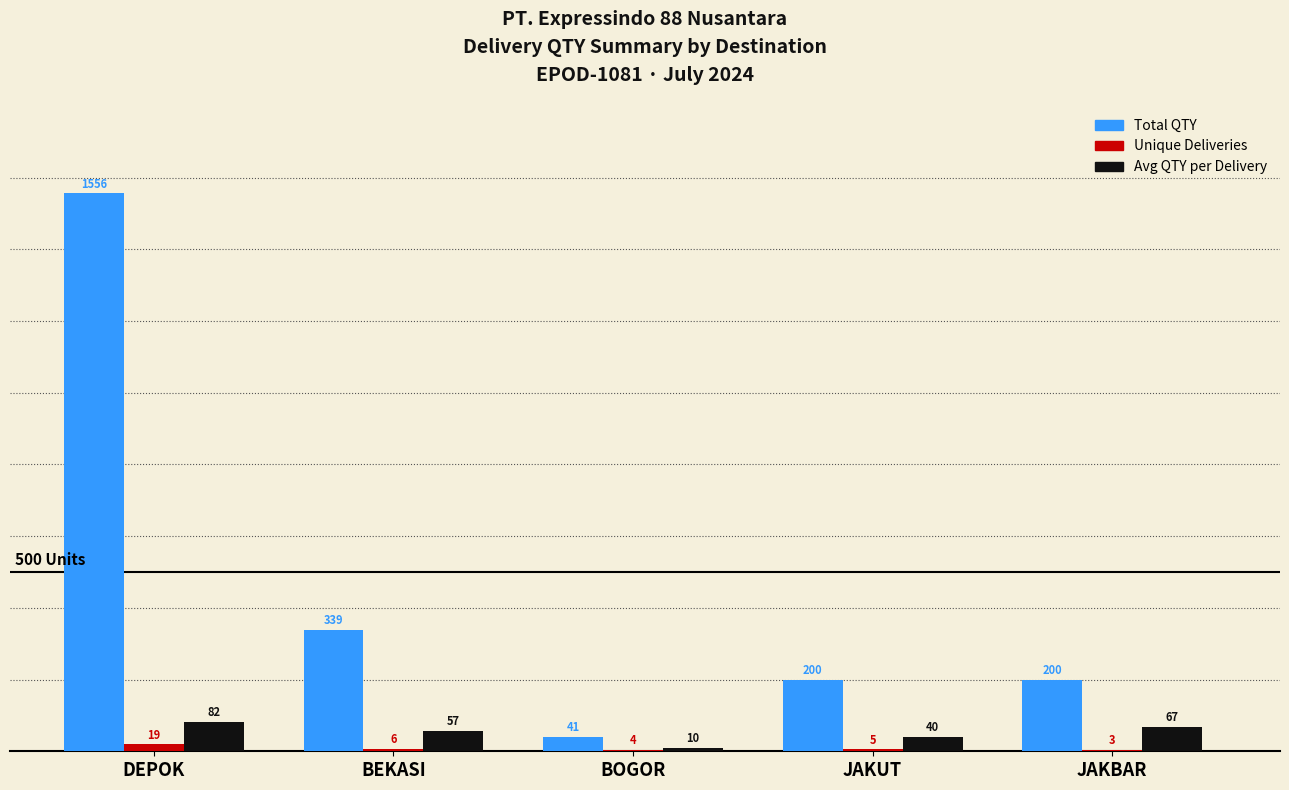

What is the sum of the Unique Deliveries values at JAKBAR and BEKASI?

9